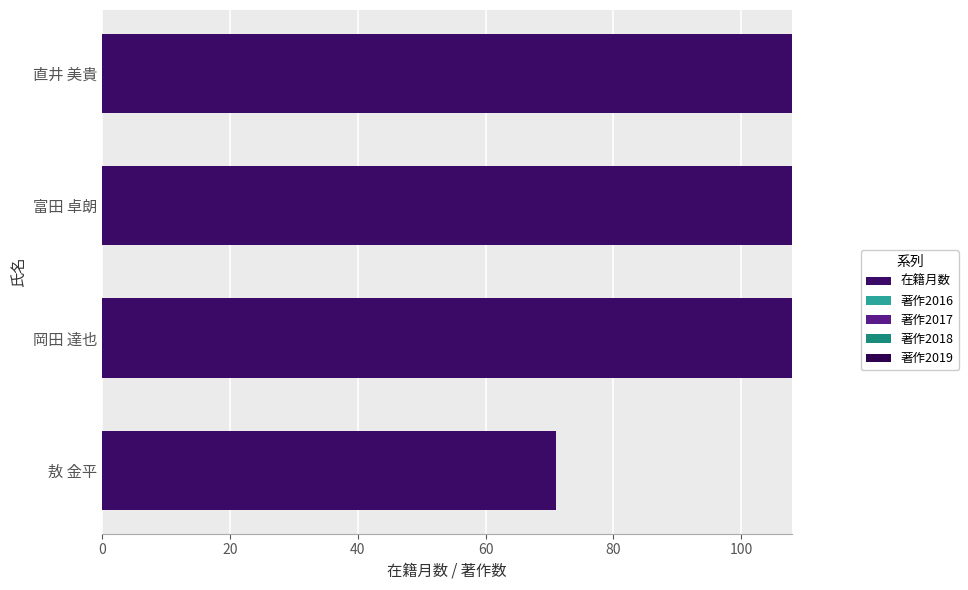

Does the chart contain stacked bars?

No